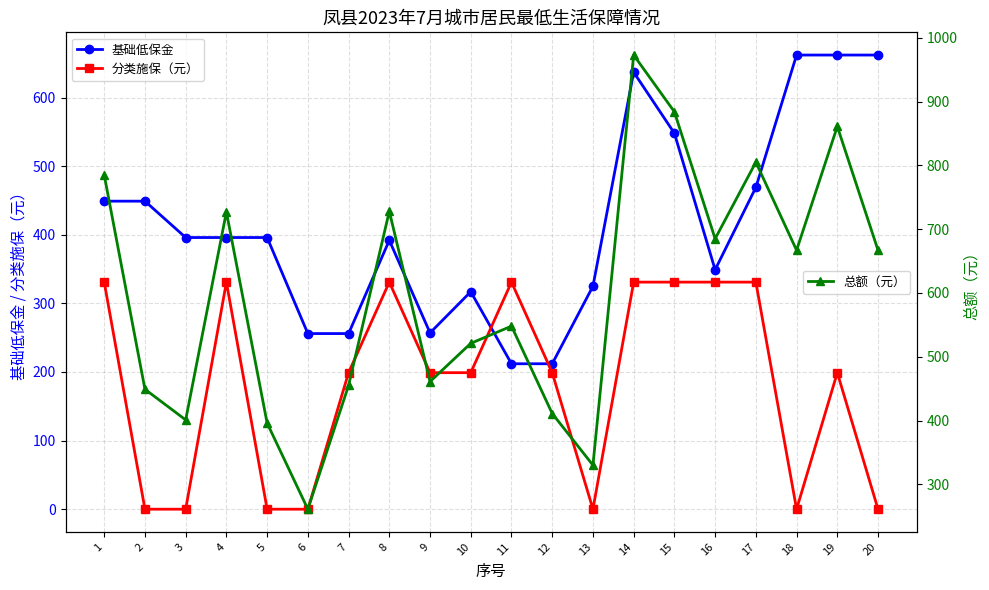

At how many categories does at least one series exceed 150?

20